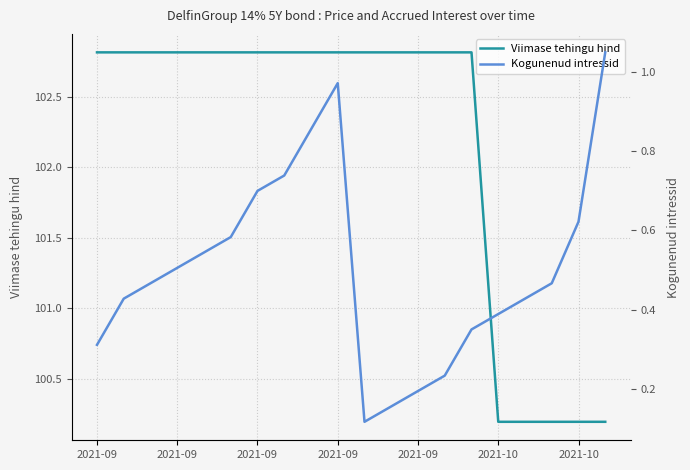

The Viimase tehingu hind series shows 102.8 at 2021-09. True or false?

True